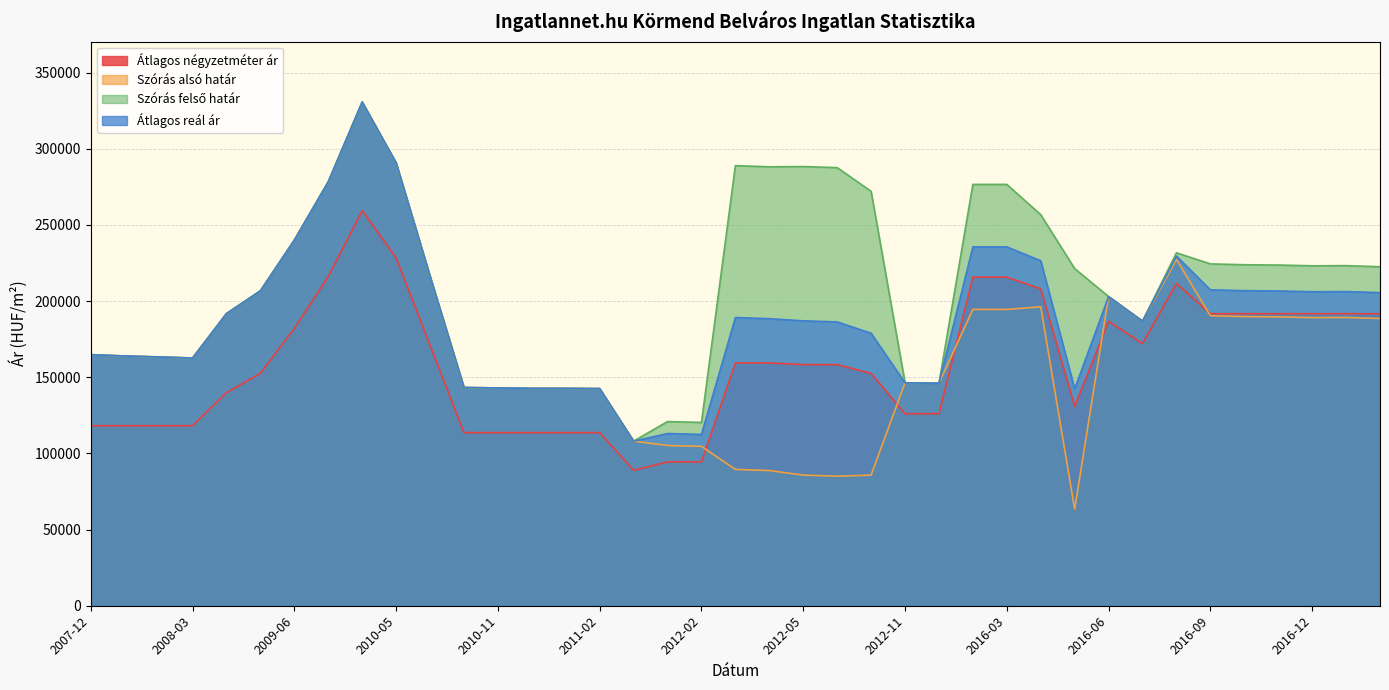

How many interior local peaks does the Szórás felső határ series have?

6